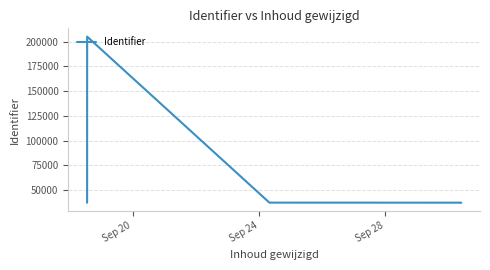

True or false: the data has more than 0 interior local peaks.

True